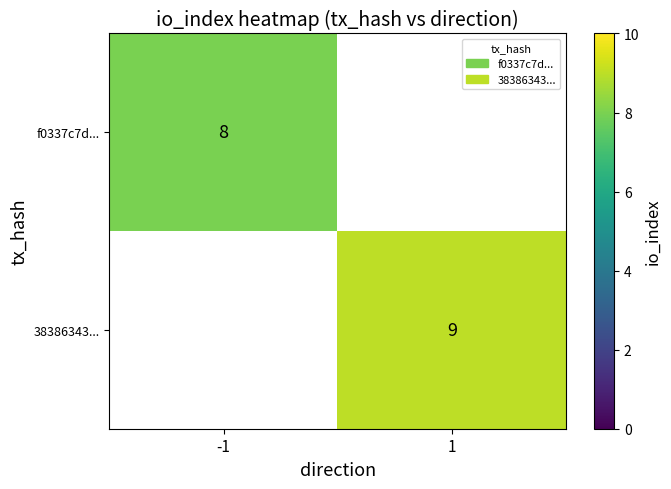

True or false: f0337c7d... has a value of 8 at -1.

True